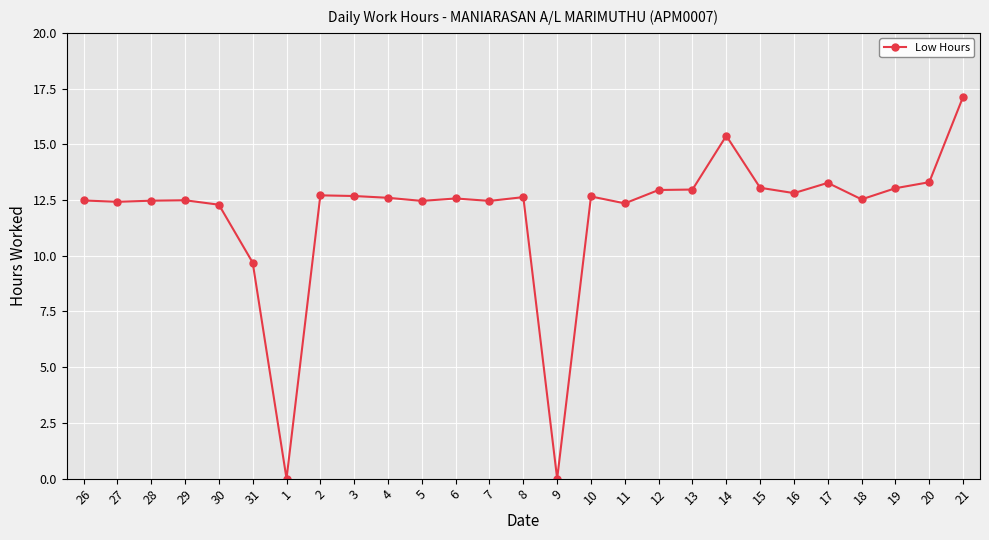

What is the difference between the values at 12 and 10?

0.3